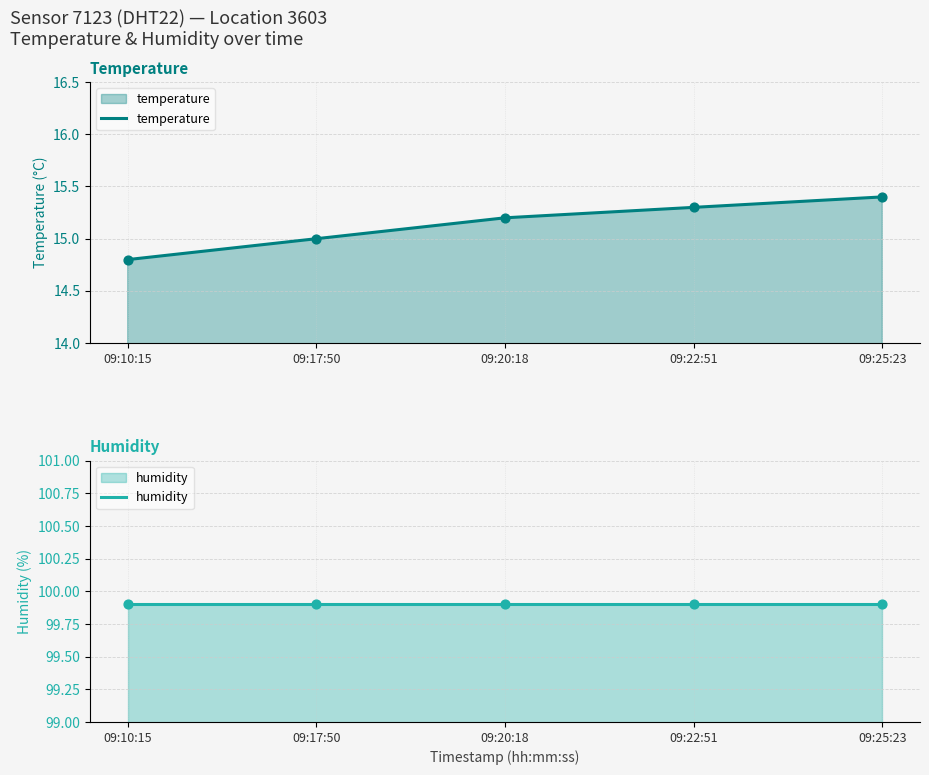

At how many categories does at least one series exceed 75?

5